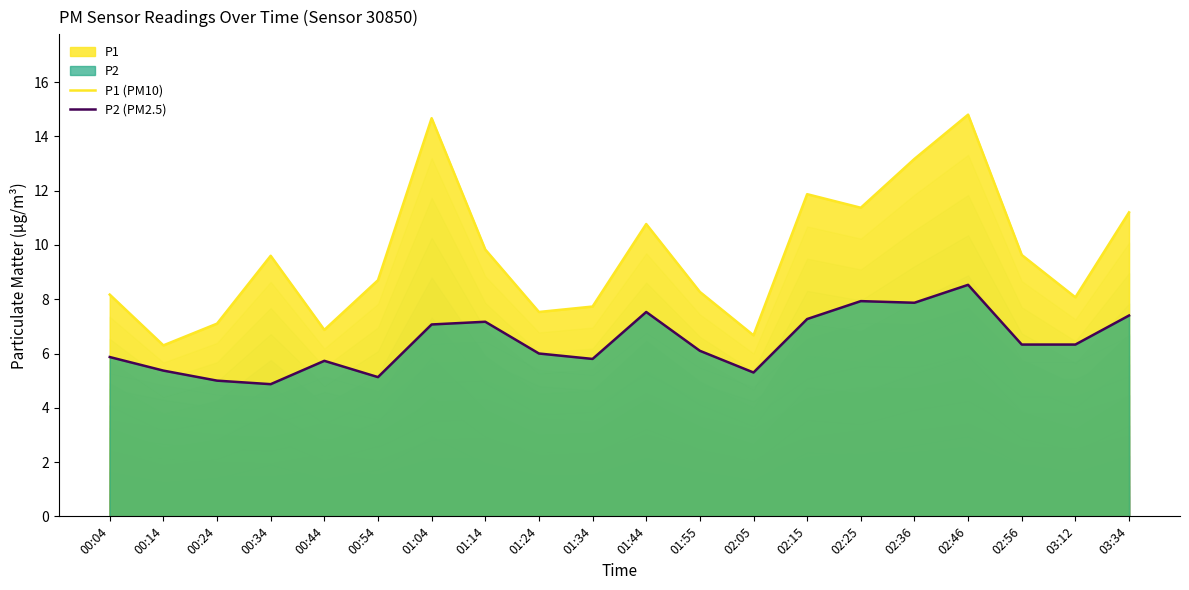

The value of P2 (PM2.5) at 00:24 is 7.9. True or false?

False